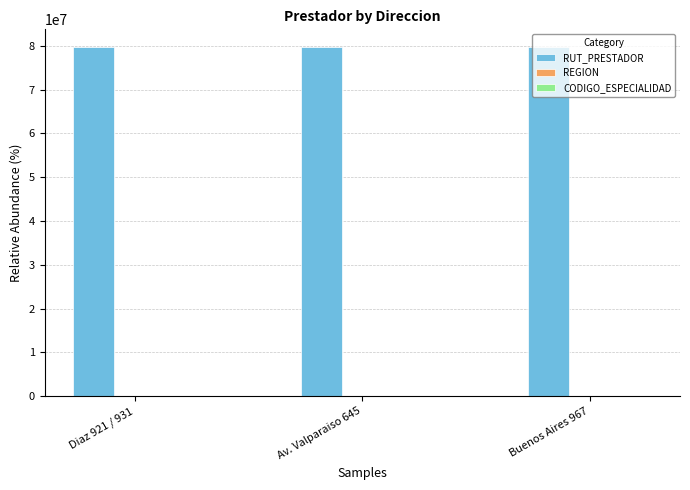

The value of RUT_PRESTADOR at Diaz 921 / 931 is 79749170. True or false?

True